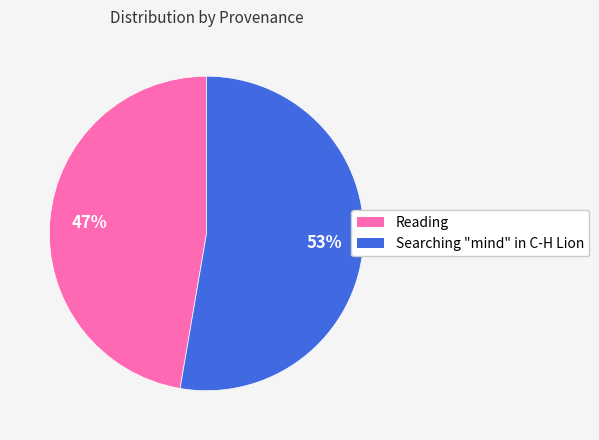

Which has a higher value, Searching "mind" in C-H Lion or Reading?

Searching "mind" in C-H Lion